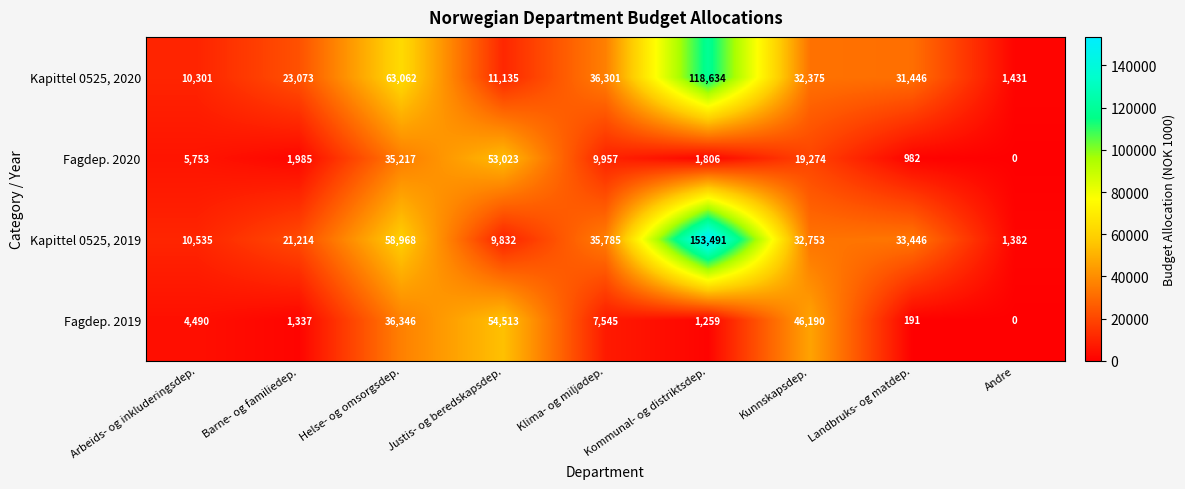

Which series has the largest range (max minus min)?

Kapittel 0525, 2019